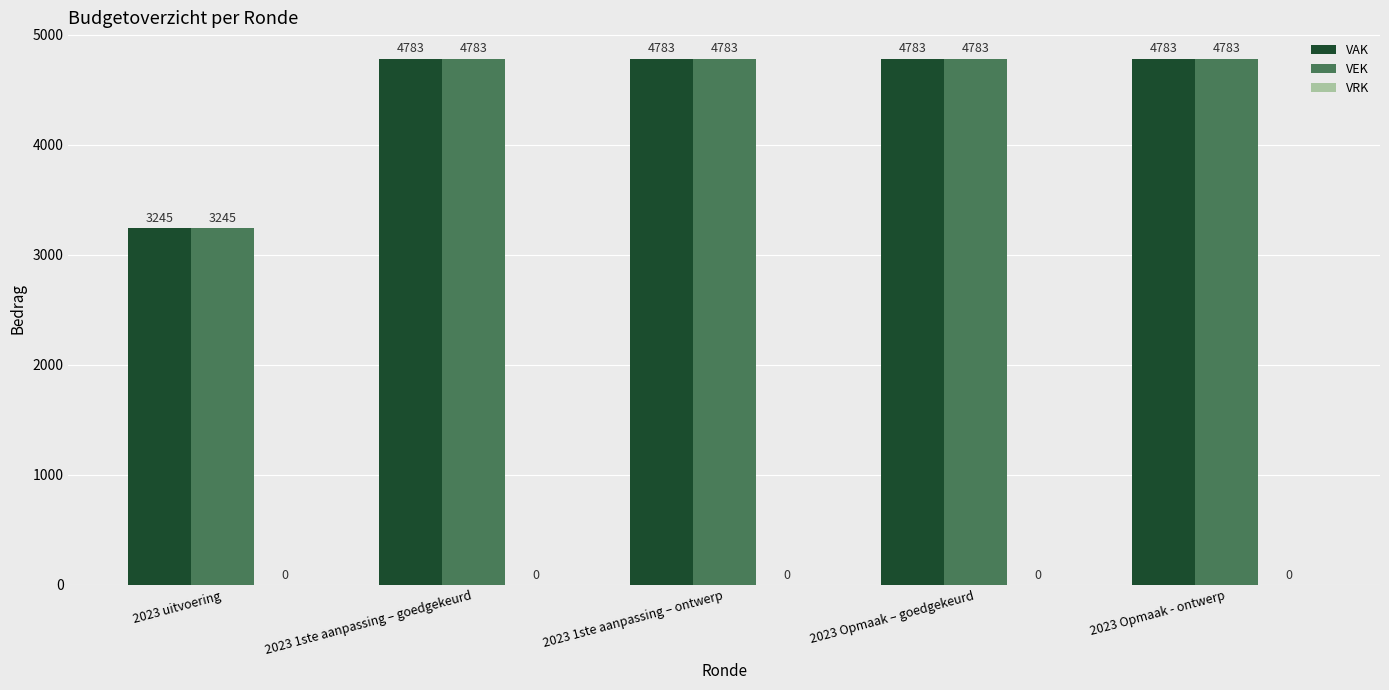

What is the difference between the second highest and minimum values in the VAK series?

1538